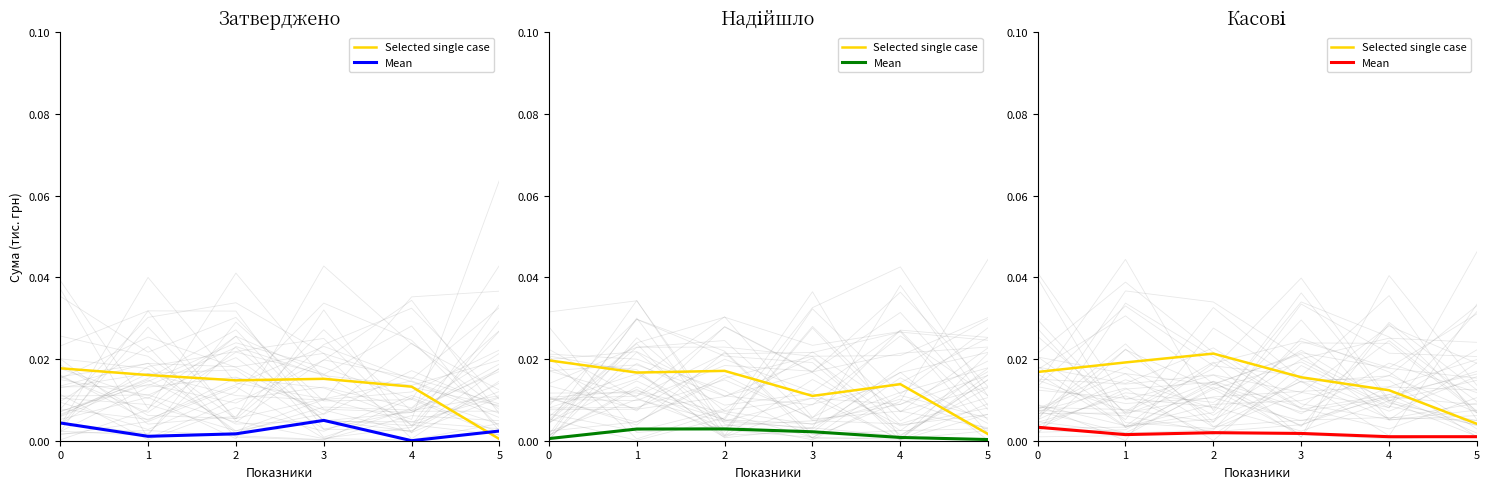

At how many categories does at least one series exceed 0?

6